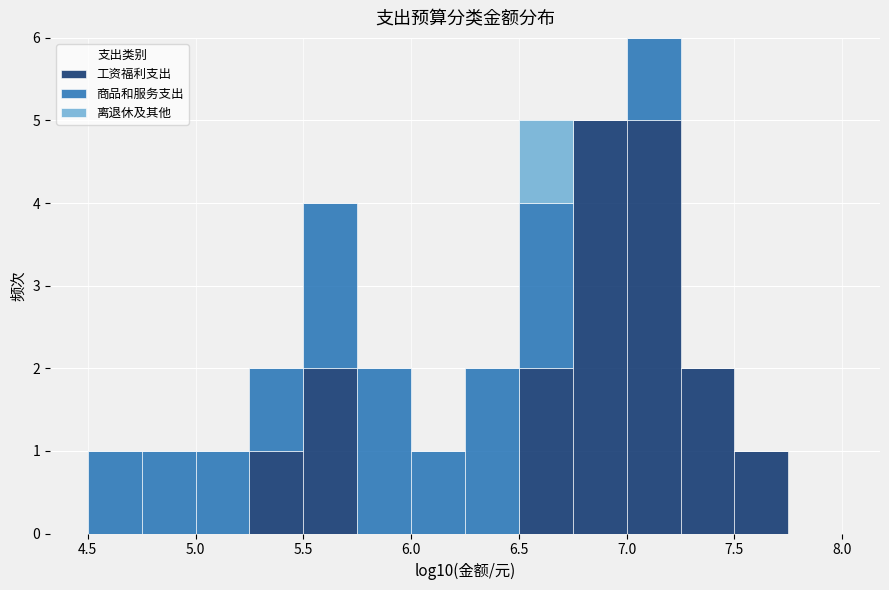

Which range on the x-axis has the tallest stacked bar (by total height)?

7.00 to 7.25